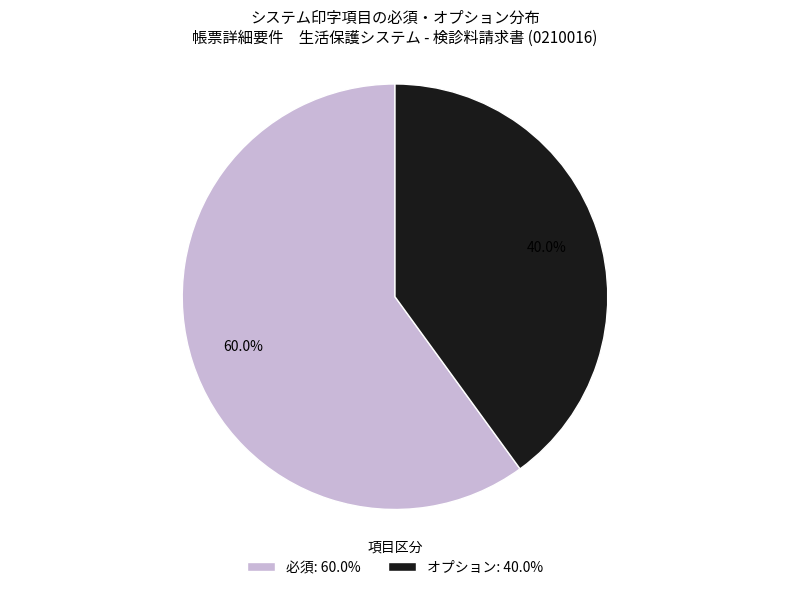

Rank the categories by value from lowest to highest.

オプション, 必須